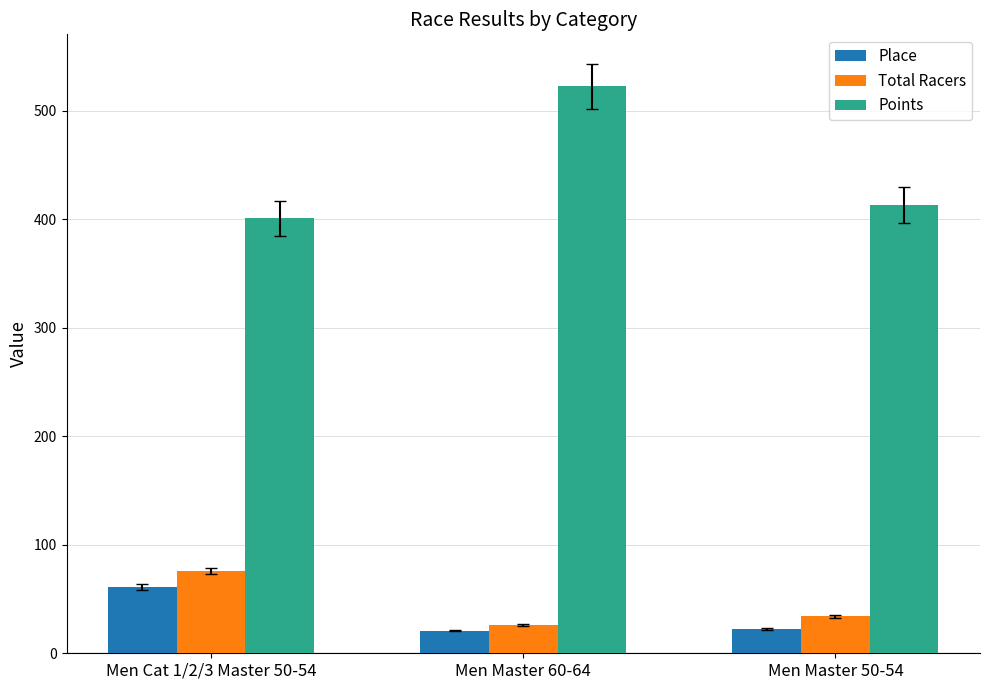

Read the Place value at Men Cat 1/2/3 Master 50-54.

61.0